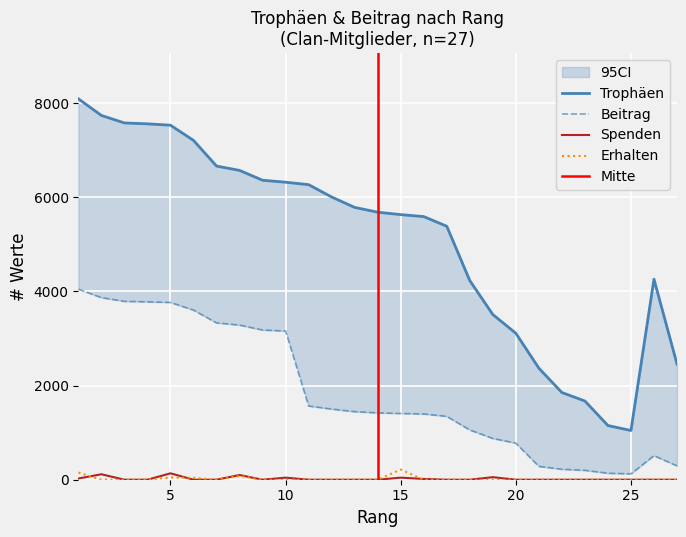

What is the sum of the Trophäen values at 1 and 26?

12350